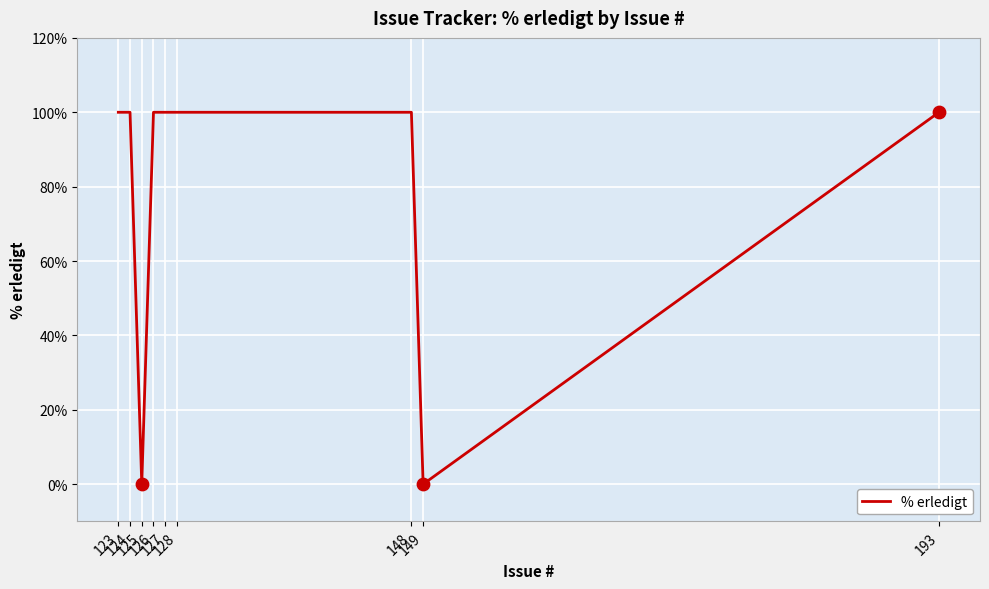

What is the change in value from 127 to 149?

-100